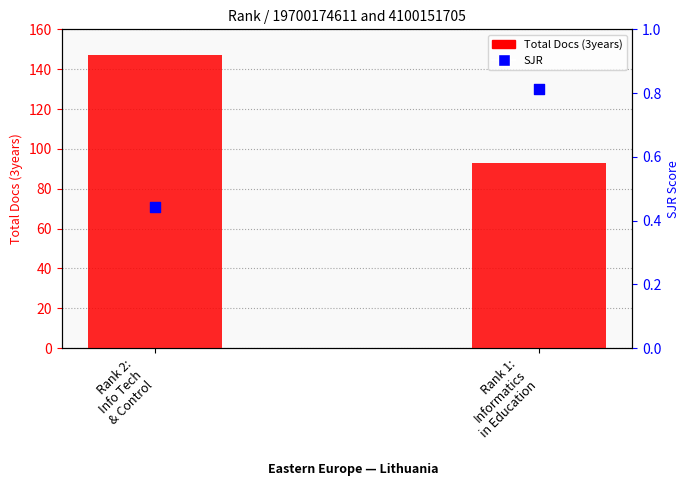

What are all the series names shown in the legend?

Total Docs (3years), SJR